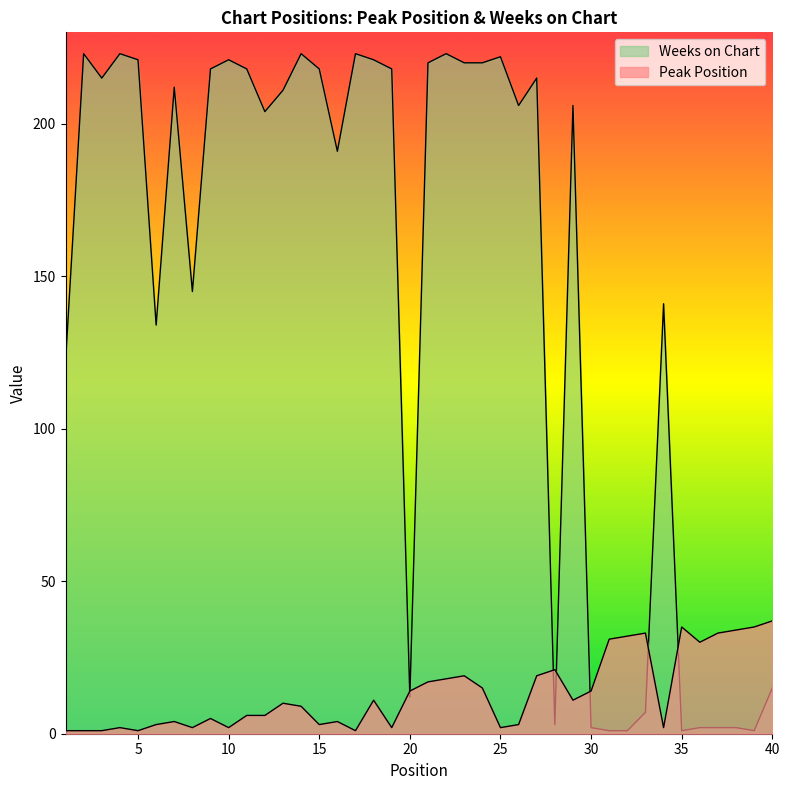

Which label corresponds to the smallest value in the chart?

1